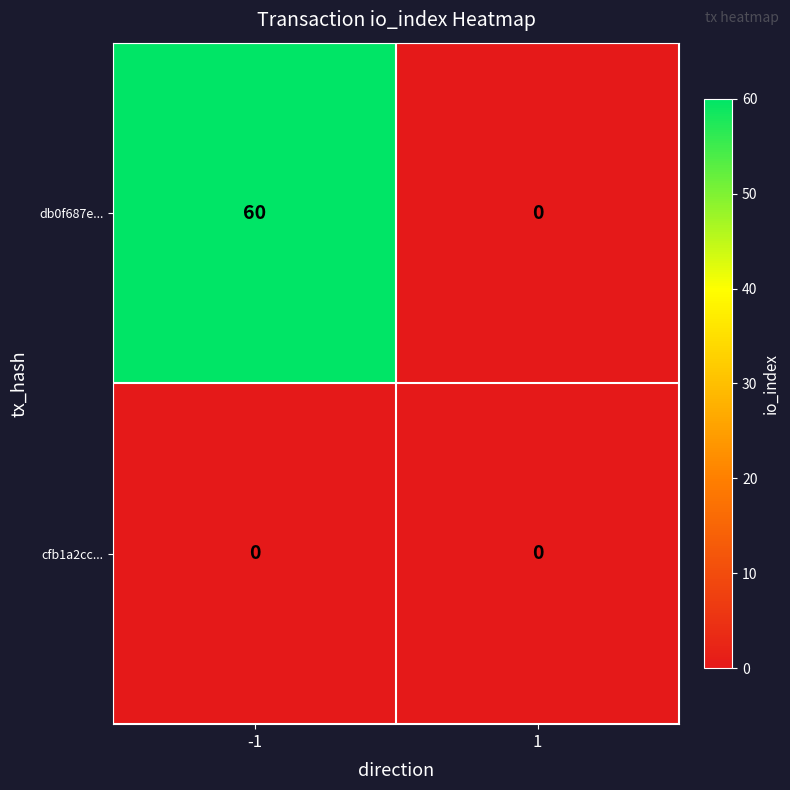

How many categories are shown in the chart?

2